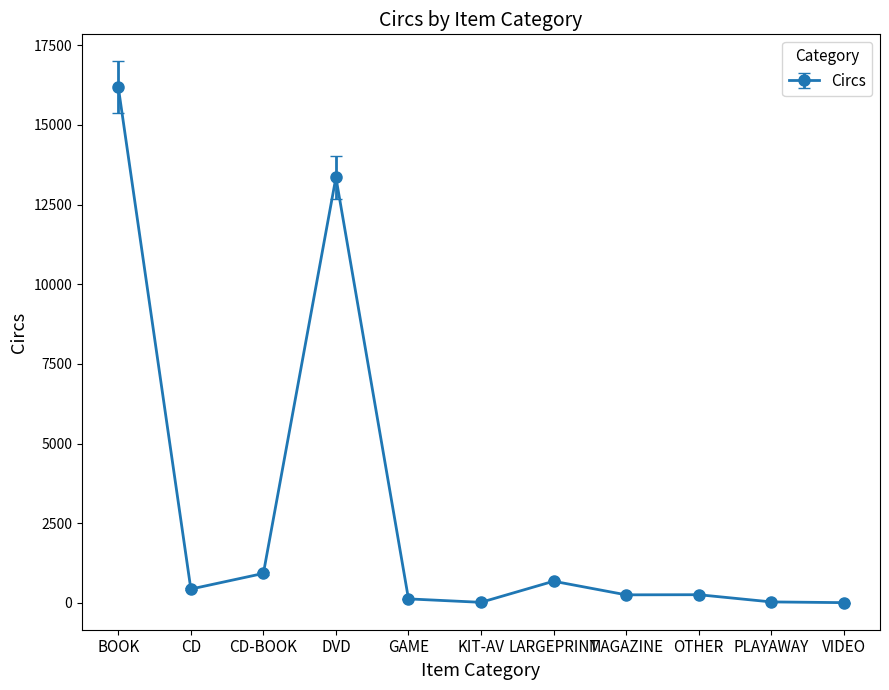

What is the sum of the values at MAGAZINE and GAME?

381